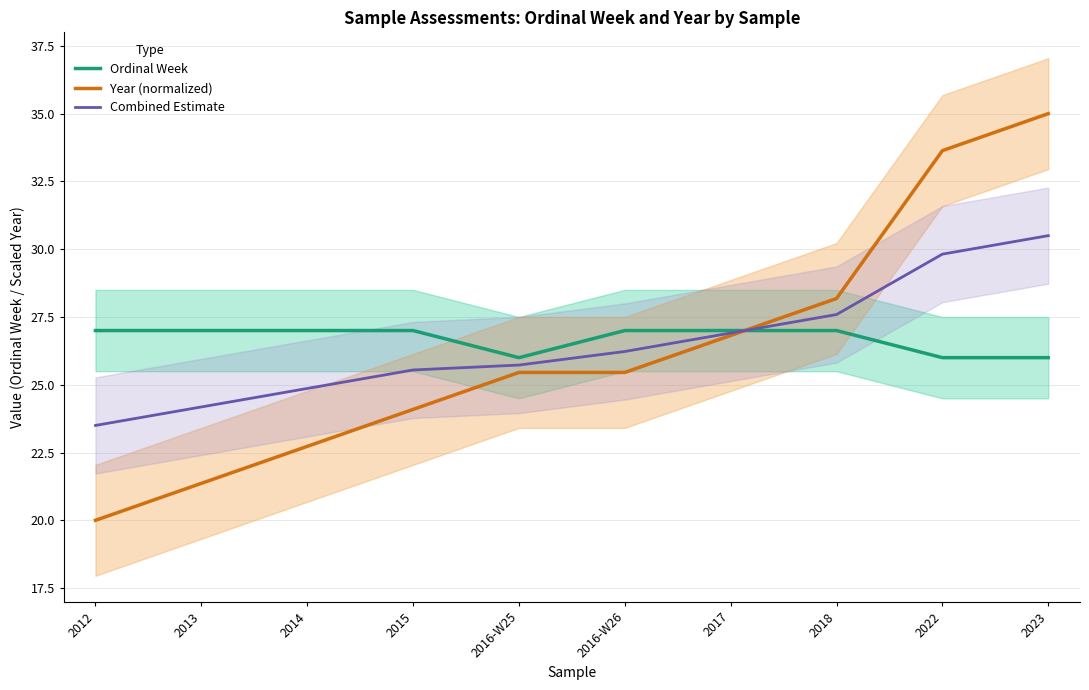

What are all the series names shown in the legend?

Ordinal Week, Year (normalized), Combined Estimate